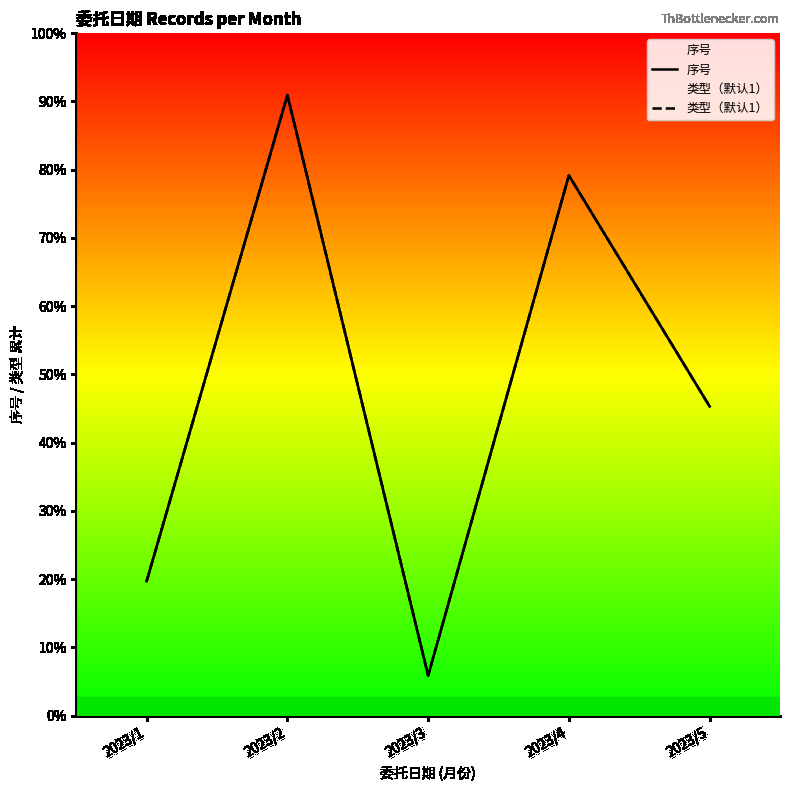

At which label is 序号 closest to 164?

2023/5